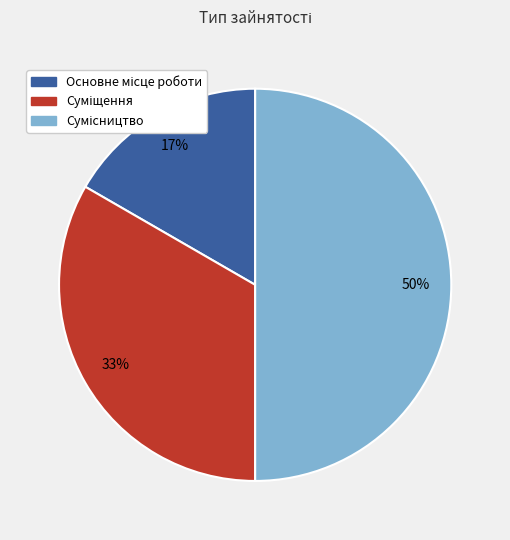

To the nearest percent, what is the difference between the largest and smallest slice percentages?

33%